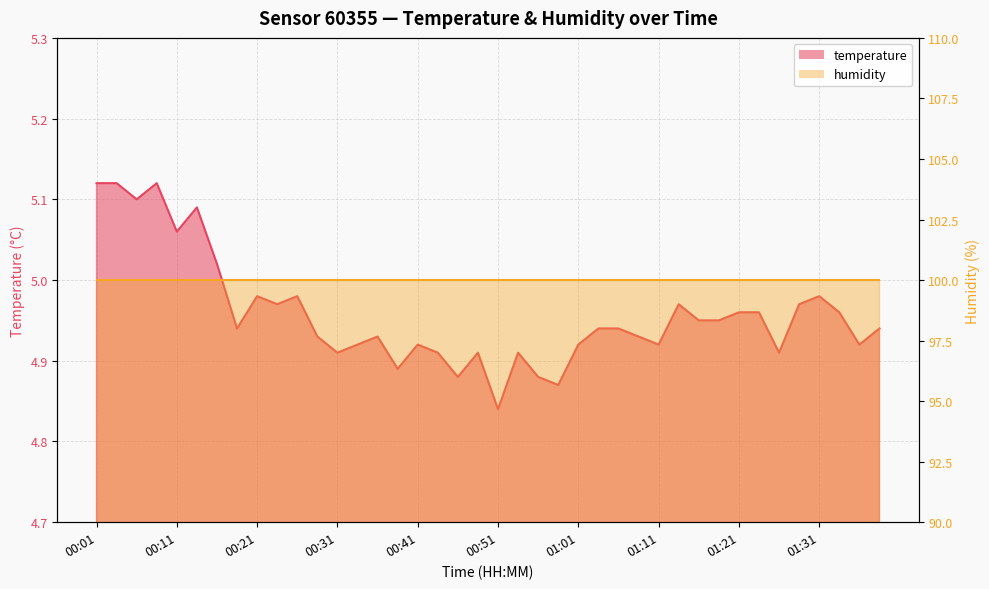

Where is the data nearest to the value 4?

00:51